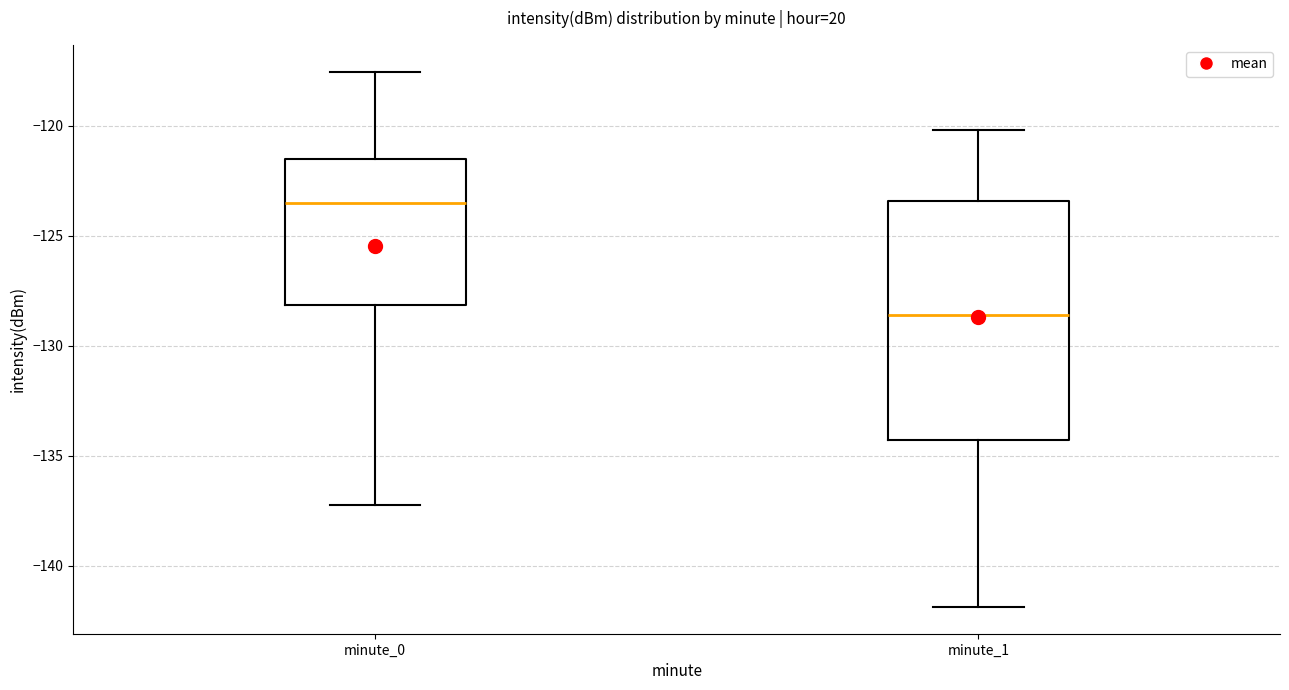

Reading left to right, read every box against the y-axis: the position of its median line, the range the box covers, and the ends of its whiskers. The values are not printed on the chart, so give them approximately, as read against the axis.

minute_0: median -123.5, box -128.0 to -121.5, whiskers -137.5 to -117.5
minute_1: median -128.5, box -134.5 to -123.5, whiskers -142.0 to -120.0